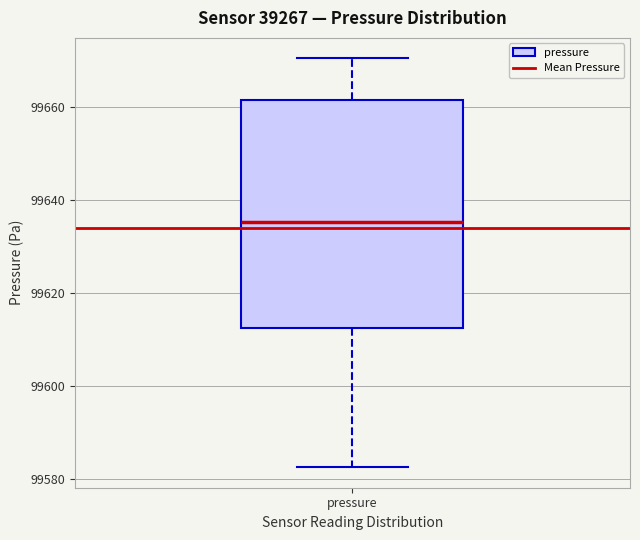

Transcribe this box plot: give where the median line is, the range the box spans, and where the two whiskers end, as read against the y-axis. The values are not printed on the chart, so give them approximately, as read against the axis.

median 99636, box 99612 to 99662, whiskers 99582 to 99670